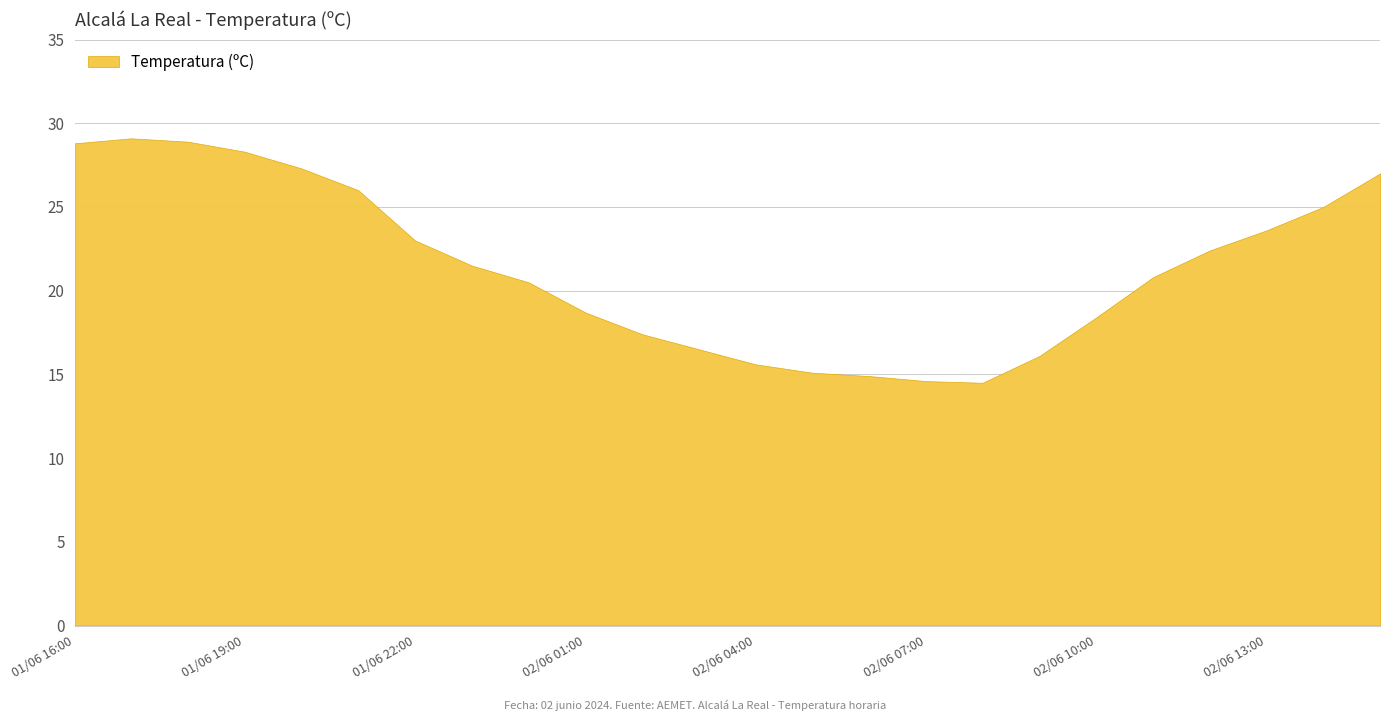

How many data points are less than 21?

12